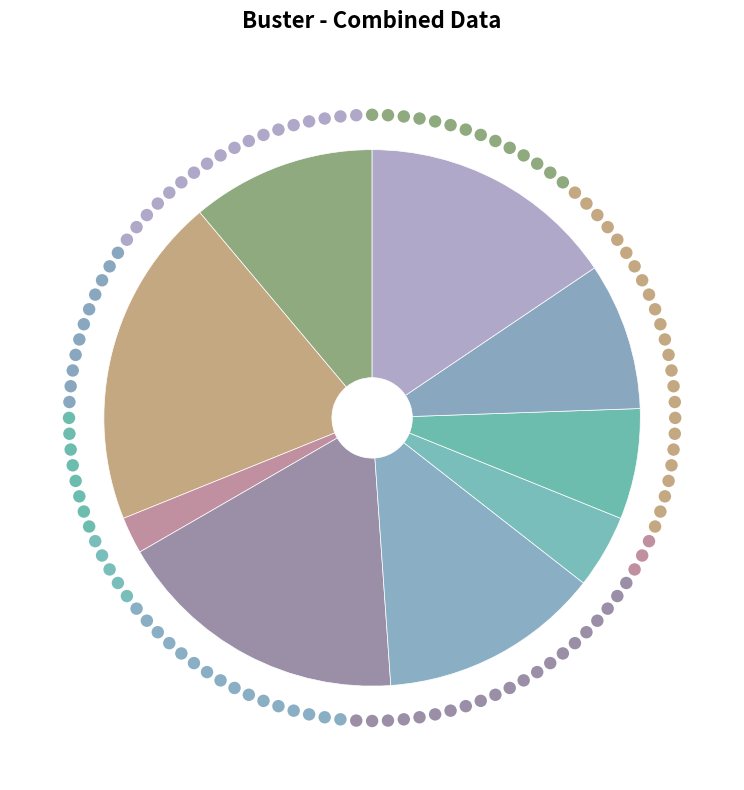

What is the change in value from 2 to 4?

+3